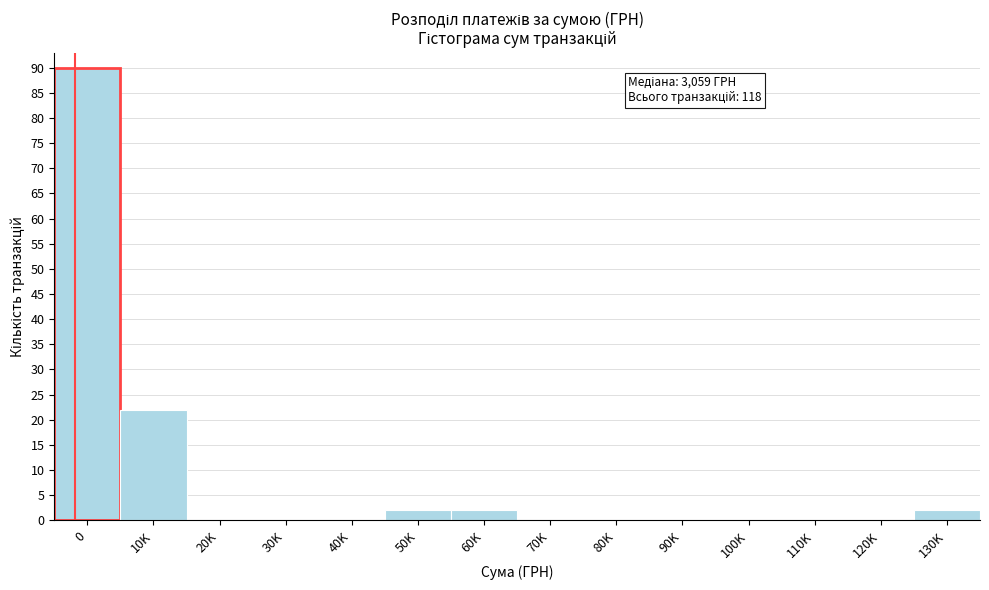

Reading left to right, list all the values displayed in this chart.

0=90	10K=22	20K=0	30K=0	40K=0	50K=2	60K=2	70K=0	80K=0	90K=0	100K=0	110K=0	120K=0	130K=2